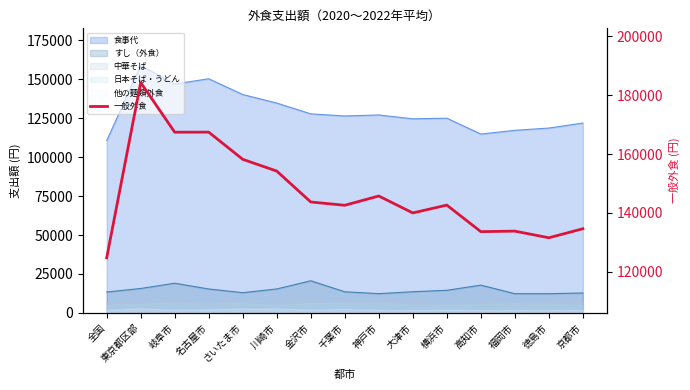

Reading left to right, transcribe all the data shown in this chart.

124761	184327	167455	167474	158238	154244	143742	142618	145771	140015	142678	133665	133833	131576	134644